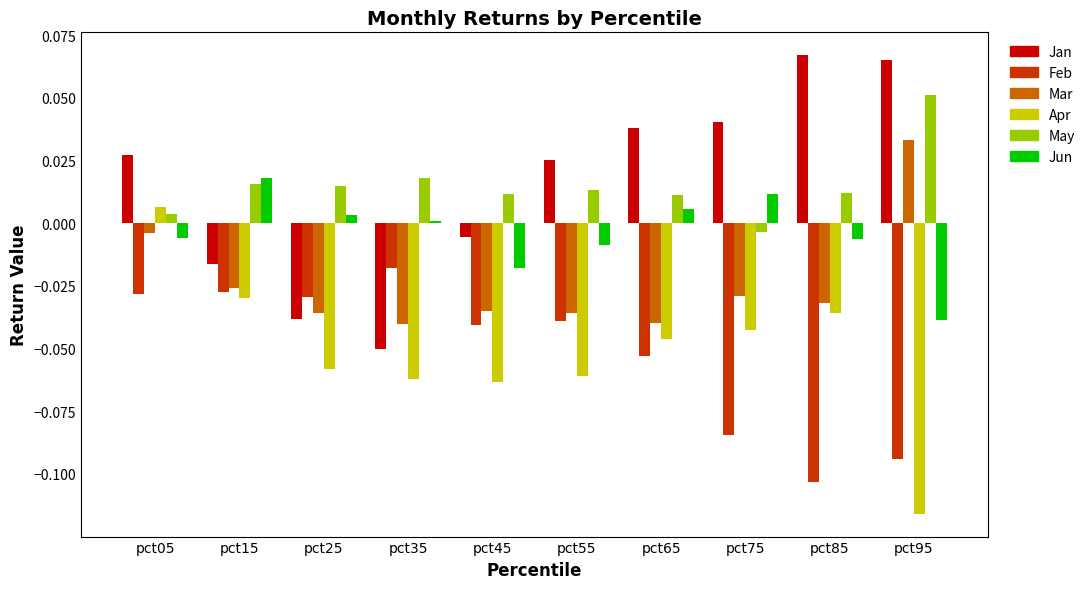

Where is Feb nearest to the value 0?

pct35